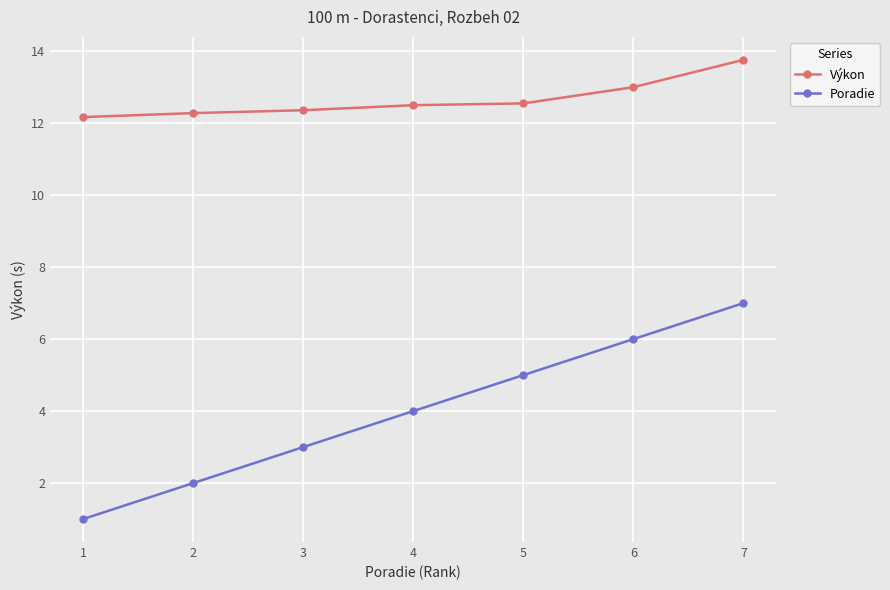

How many data points in Poradie are less than 4?

3